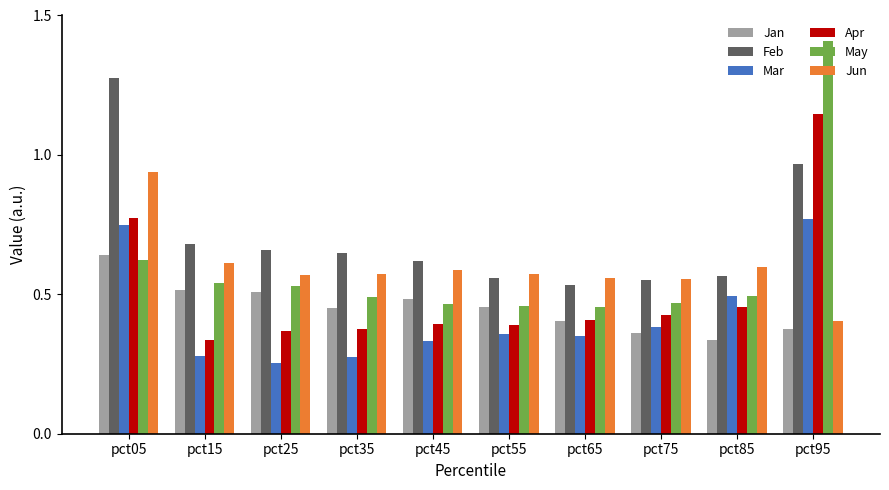

Rank the series by their maximum value, from lowest to highest.

Jan, Mar, Jun, Apr, Feb, May